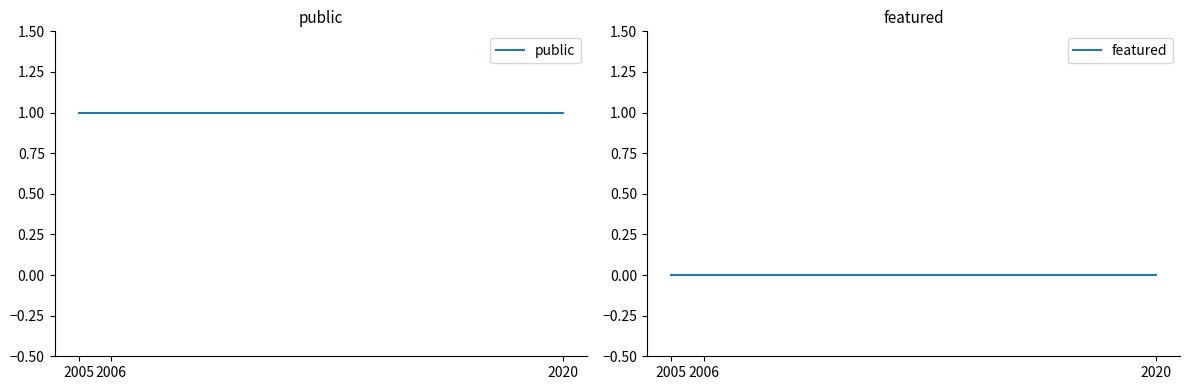

Between 2020 and 2005, which series saw the biggest shift?

public